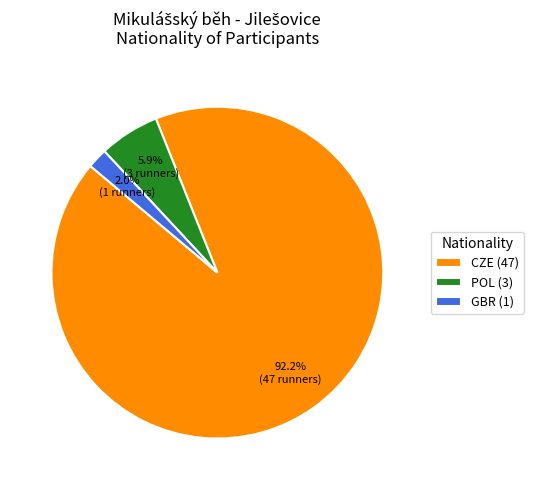

Which slice is the smallest?

GBR (1)